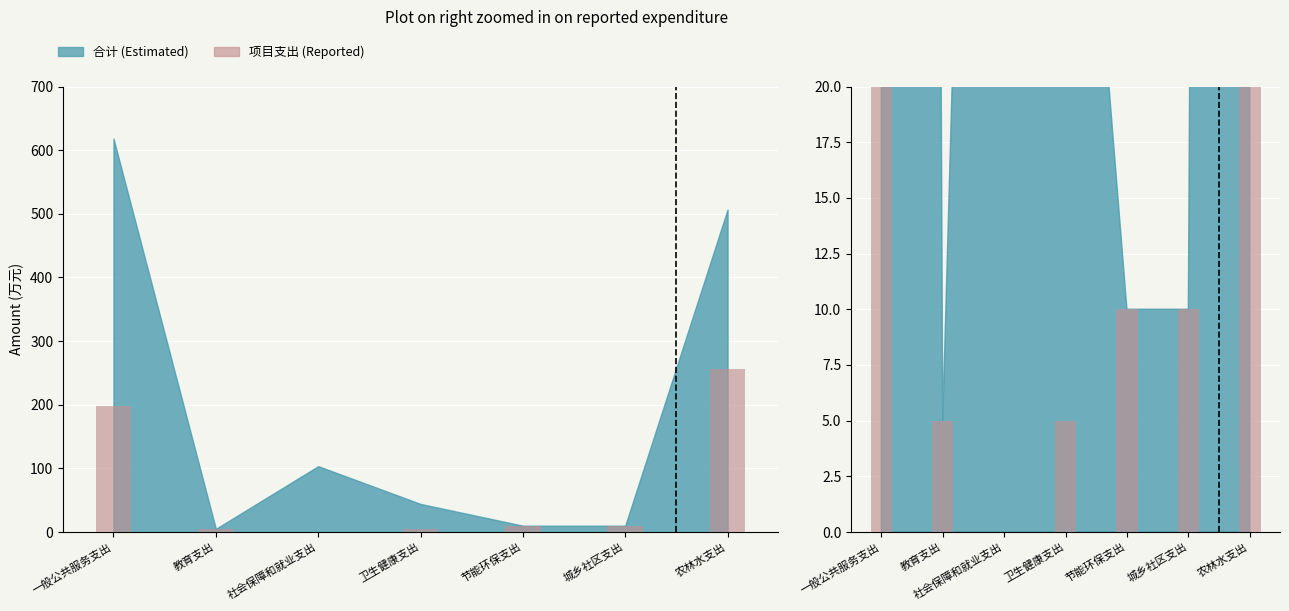

What is the sum of all values?

484.0